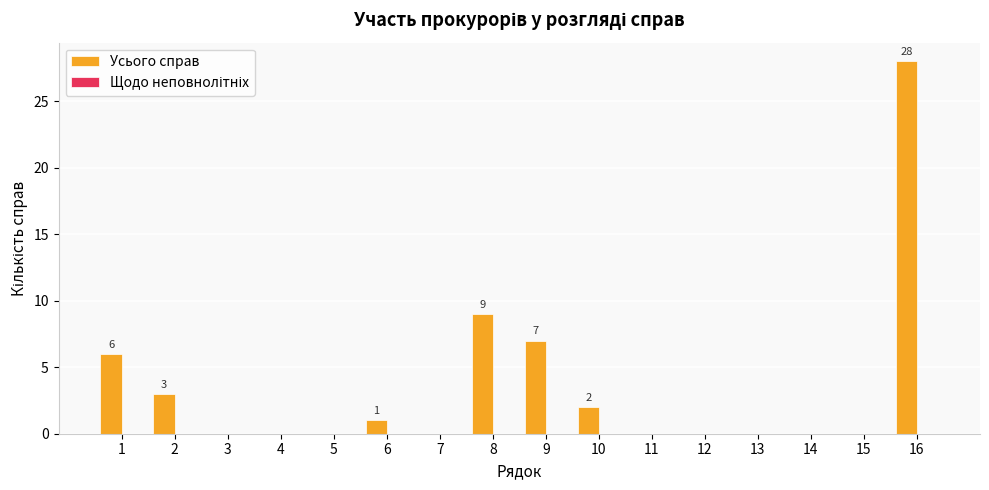

Which category has the highest value across all series?

16